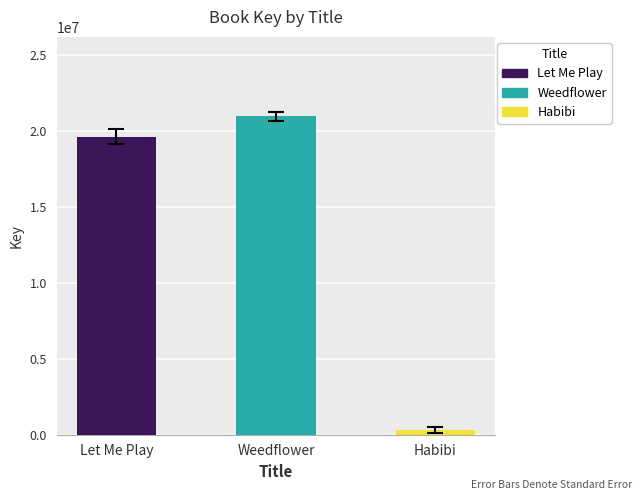

Reading right to left, list all the values displayed in this chart.

335628	20961863	19626324